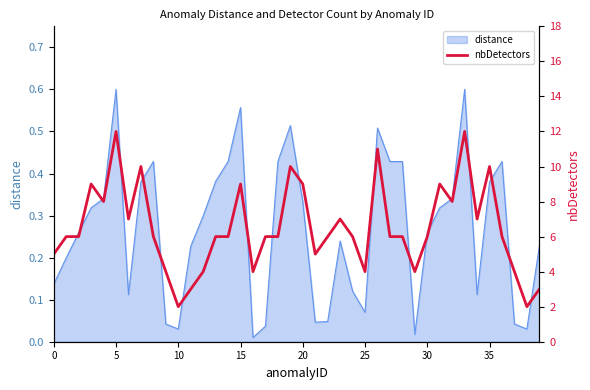

What is the difference between the values at 21 and 29?

1